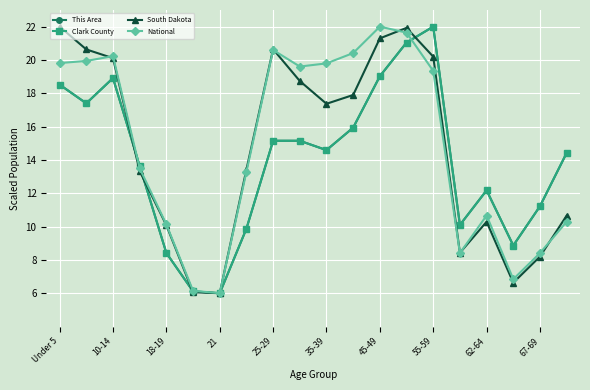

After their last crossing, which series has the higher values: Clark County or National?

Clark County